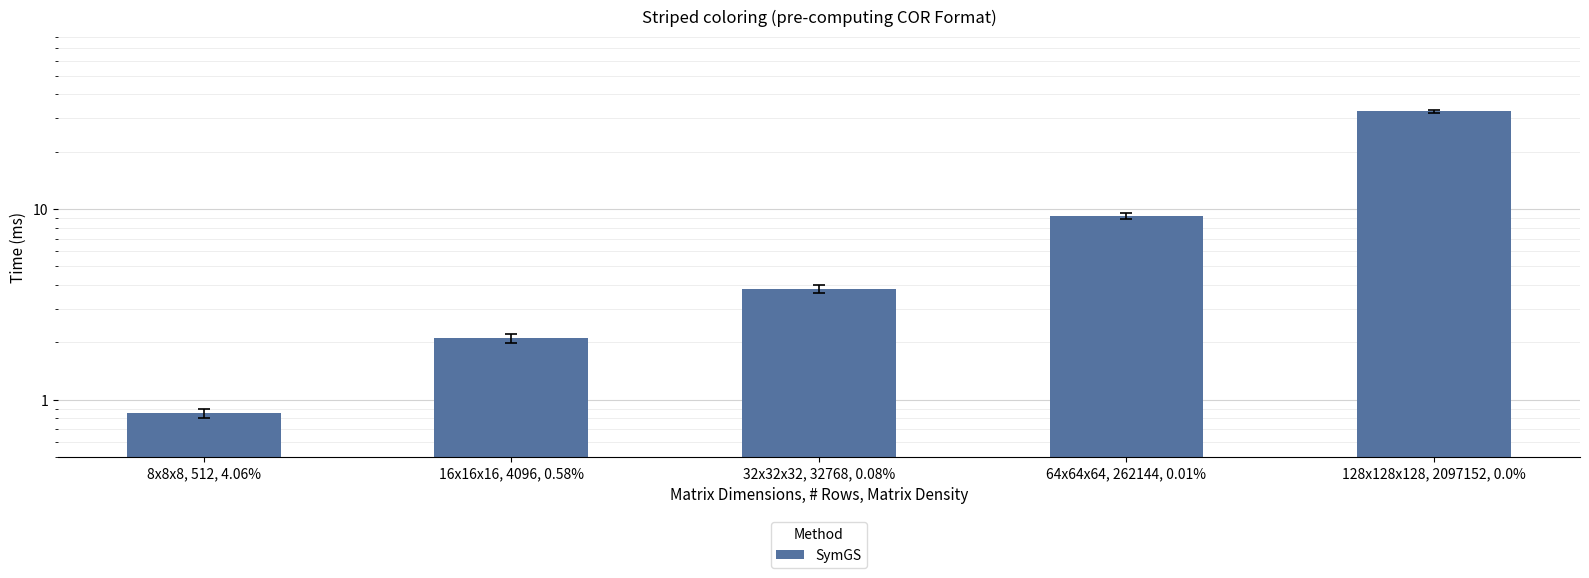

Are the bars grouped side by side (vs. stacked)?

No